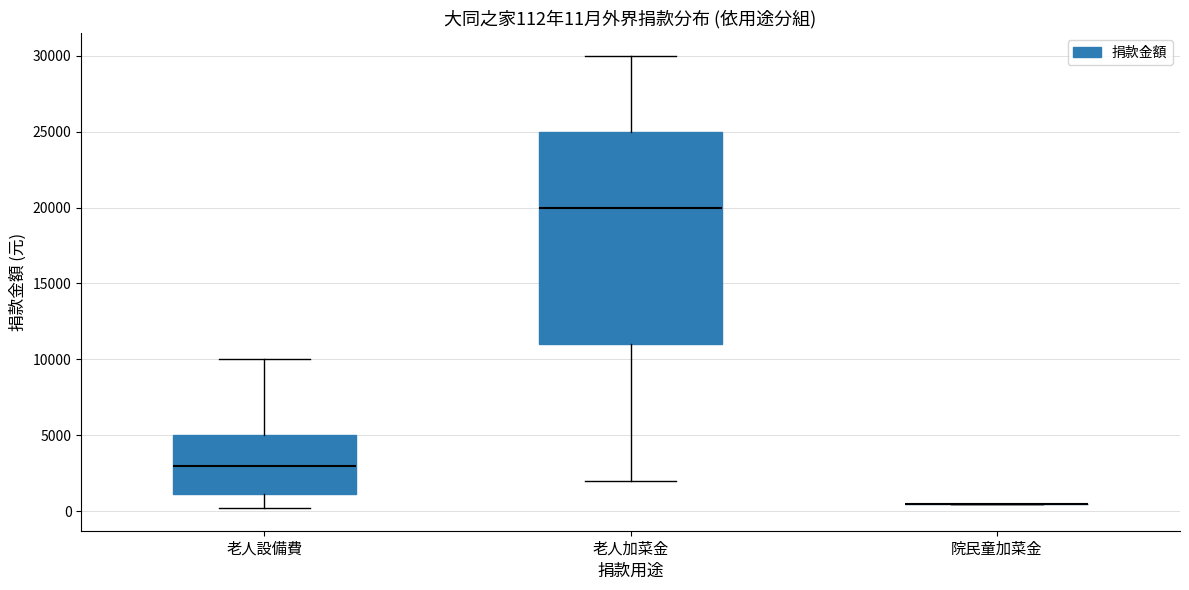

Comparing the boxes themselves (not the whiskers), which one is the tallest?

老人加菜金